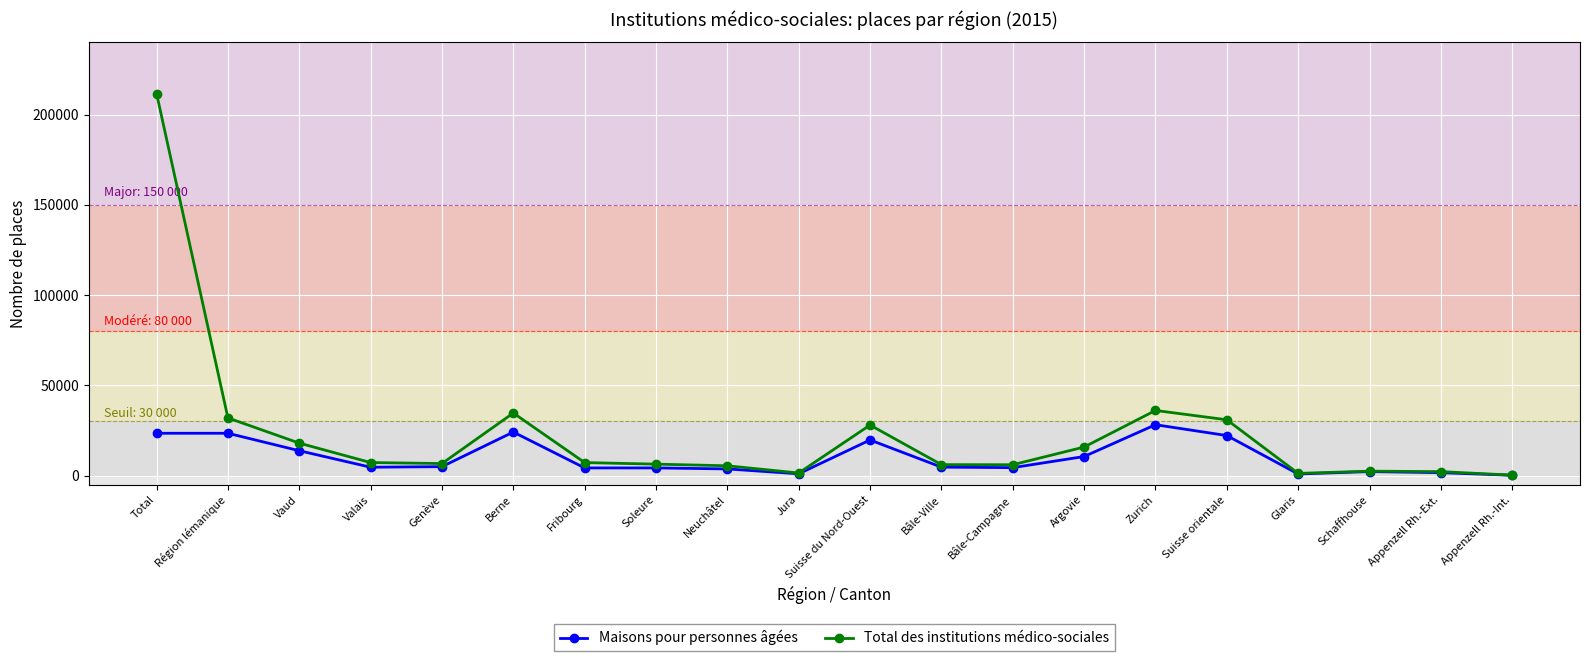

The Maisons pour personnes âgées series shows 10600 at Argovie. True or false?

True